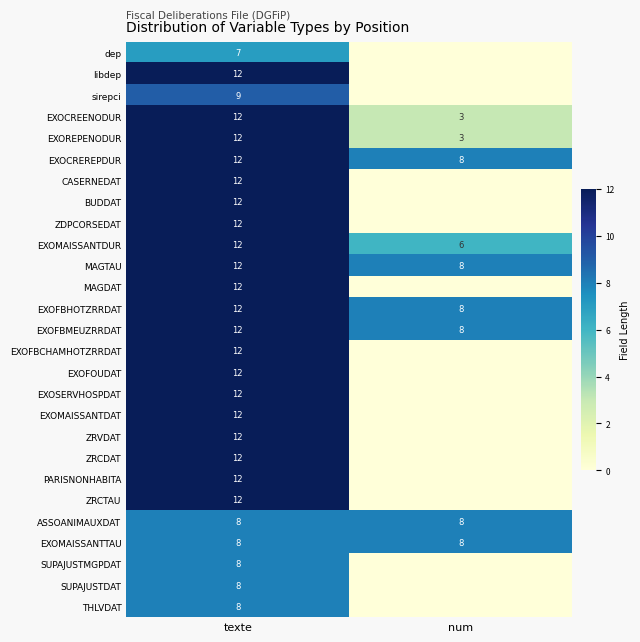

At which label does EXOMAISSANTDUR reach its peak?

texte